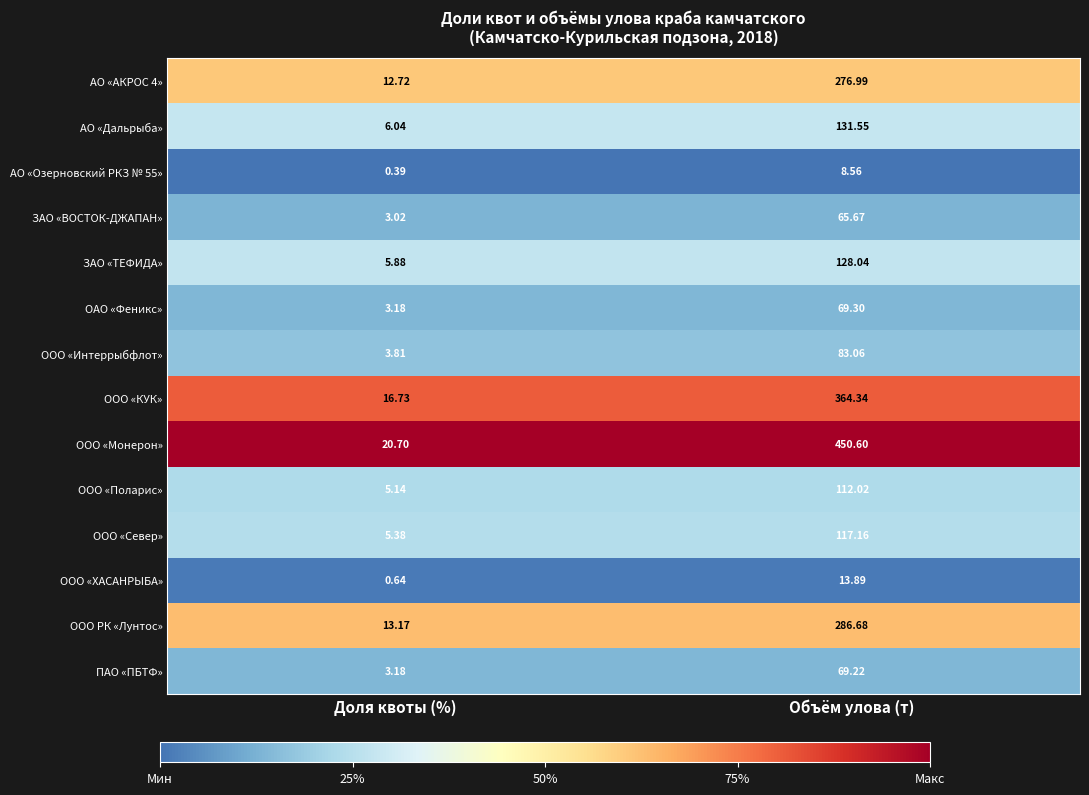

Which series changed the most between Доля квоты (%) and Объём улова (т)?

ООО «Монерон»